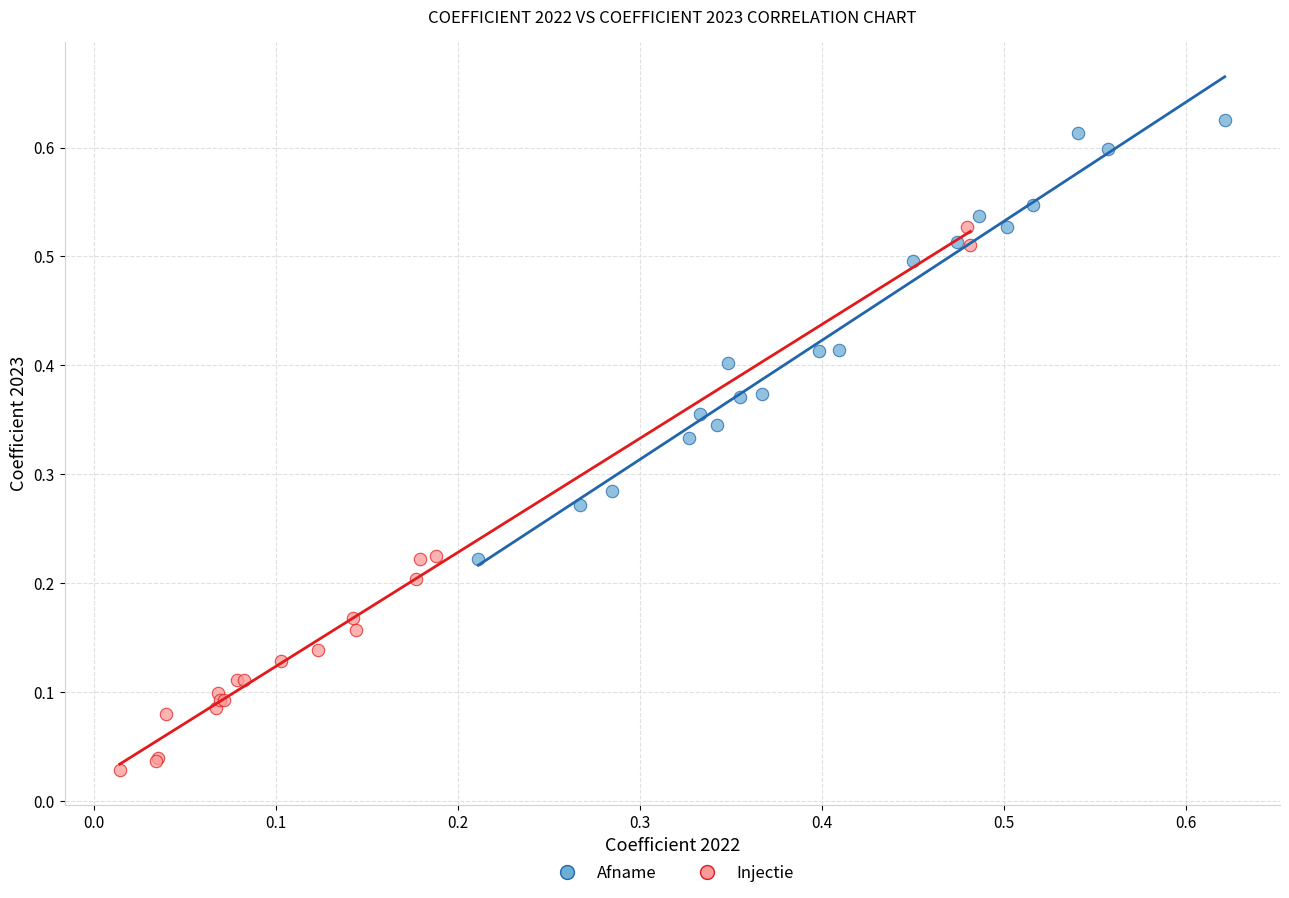

What are all the series names shown in the legend?

Afname, Injectie